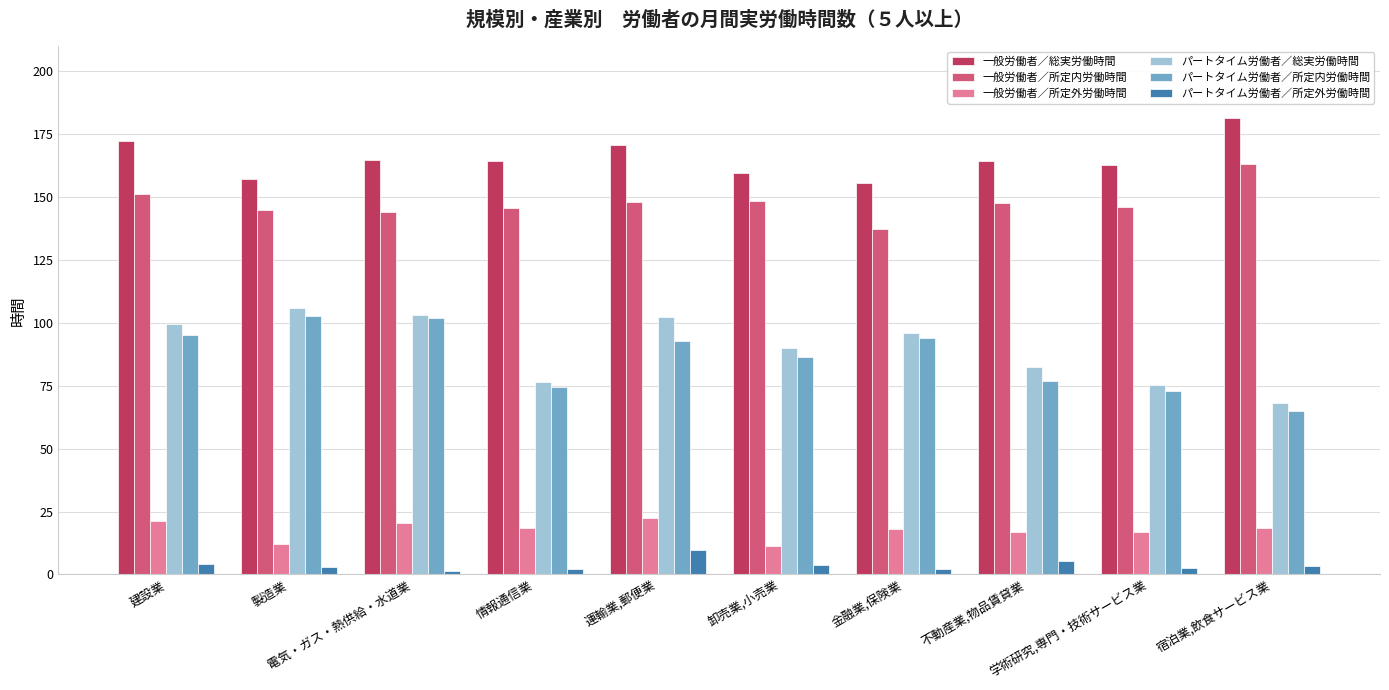

What is the maximum value for 一般労働者／総実労働時間?

181.4